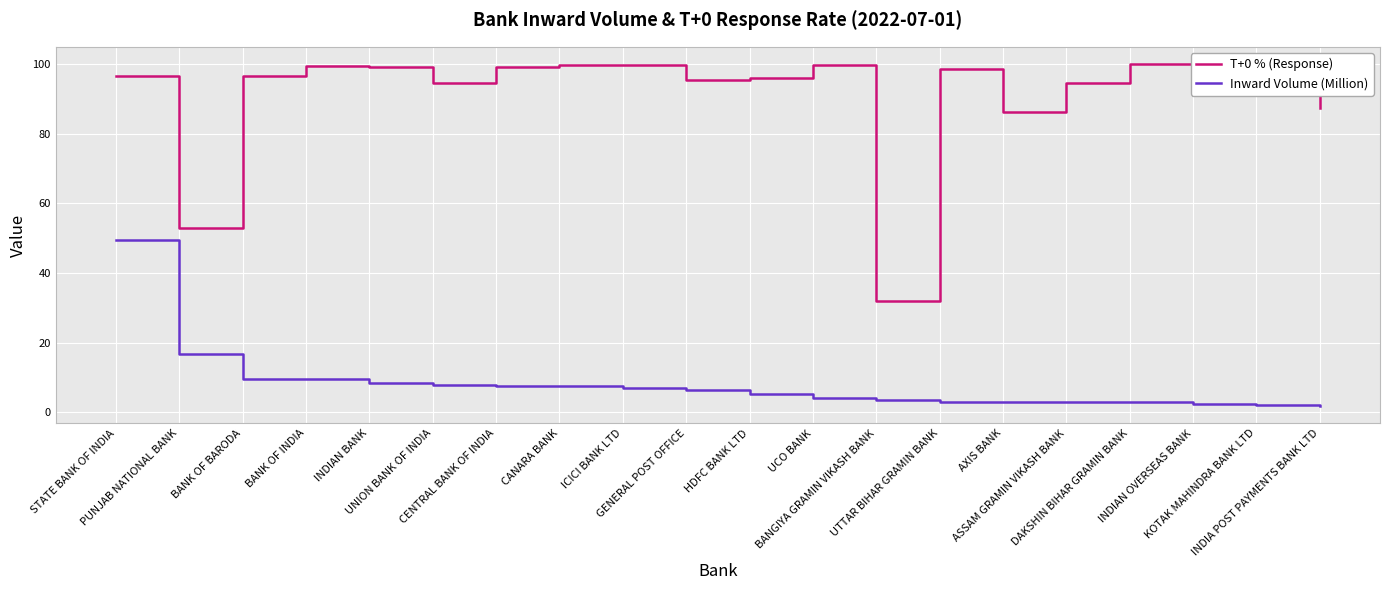

True or false: T+0 % (Response) has a value of 96.1 at HDFC BANK LTD.

True